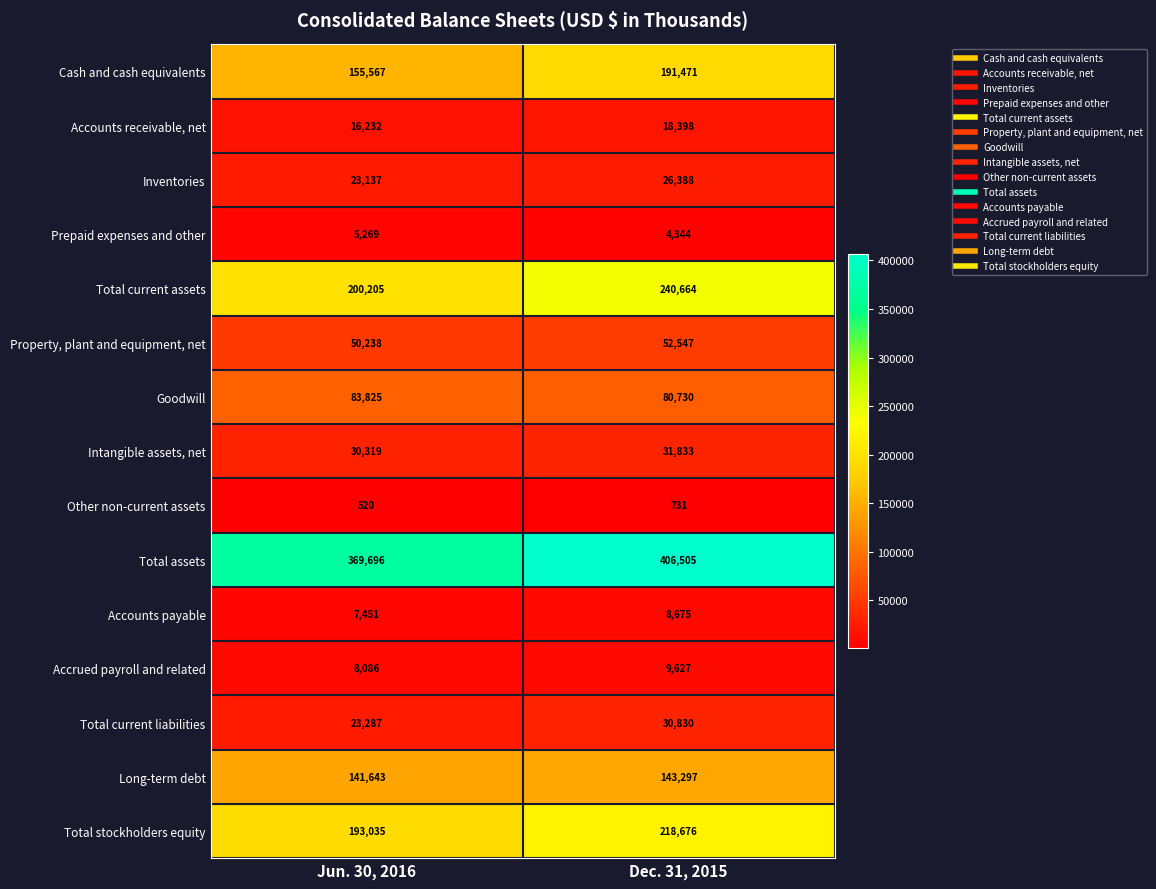

Read the Long-term debt value at Dec. 31, 2015.

143297